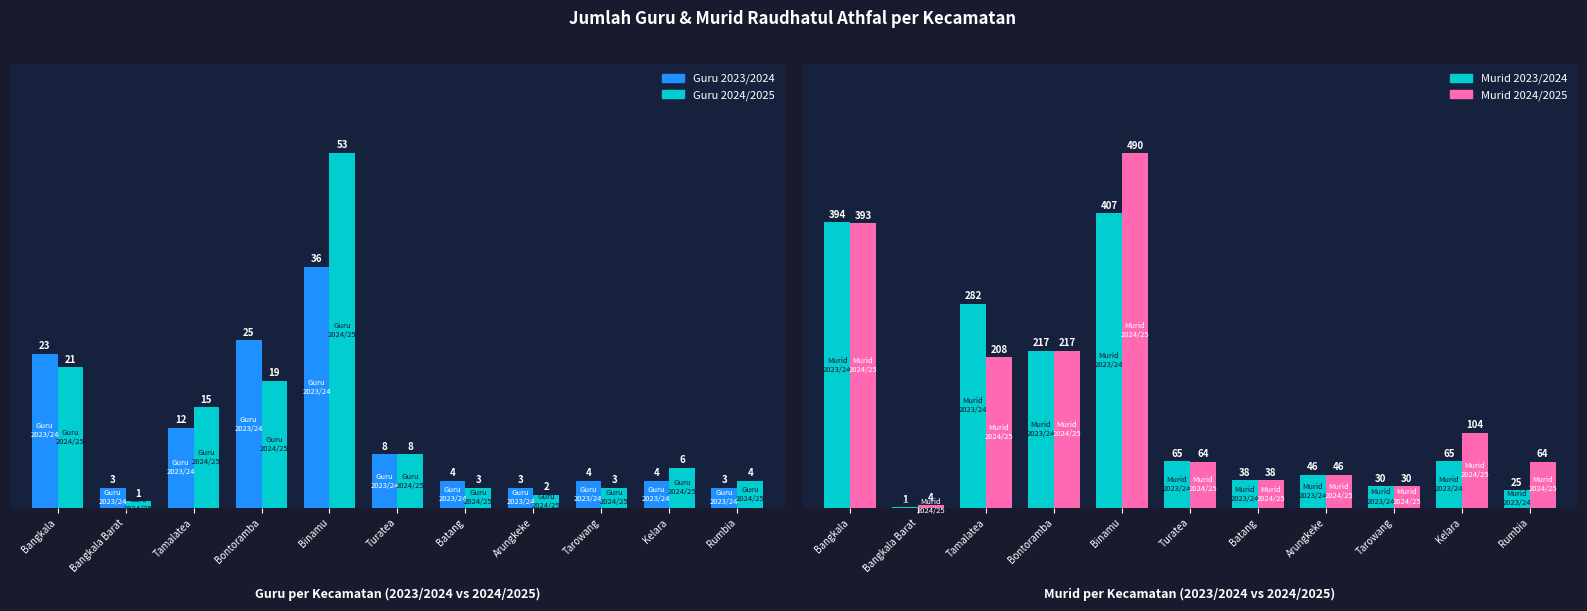

Rank the series at Bontoramba from highest to lowest value.

murid_20232024, murid_20242025, guru_20232024, guru_20242025